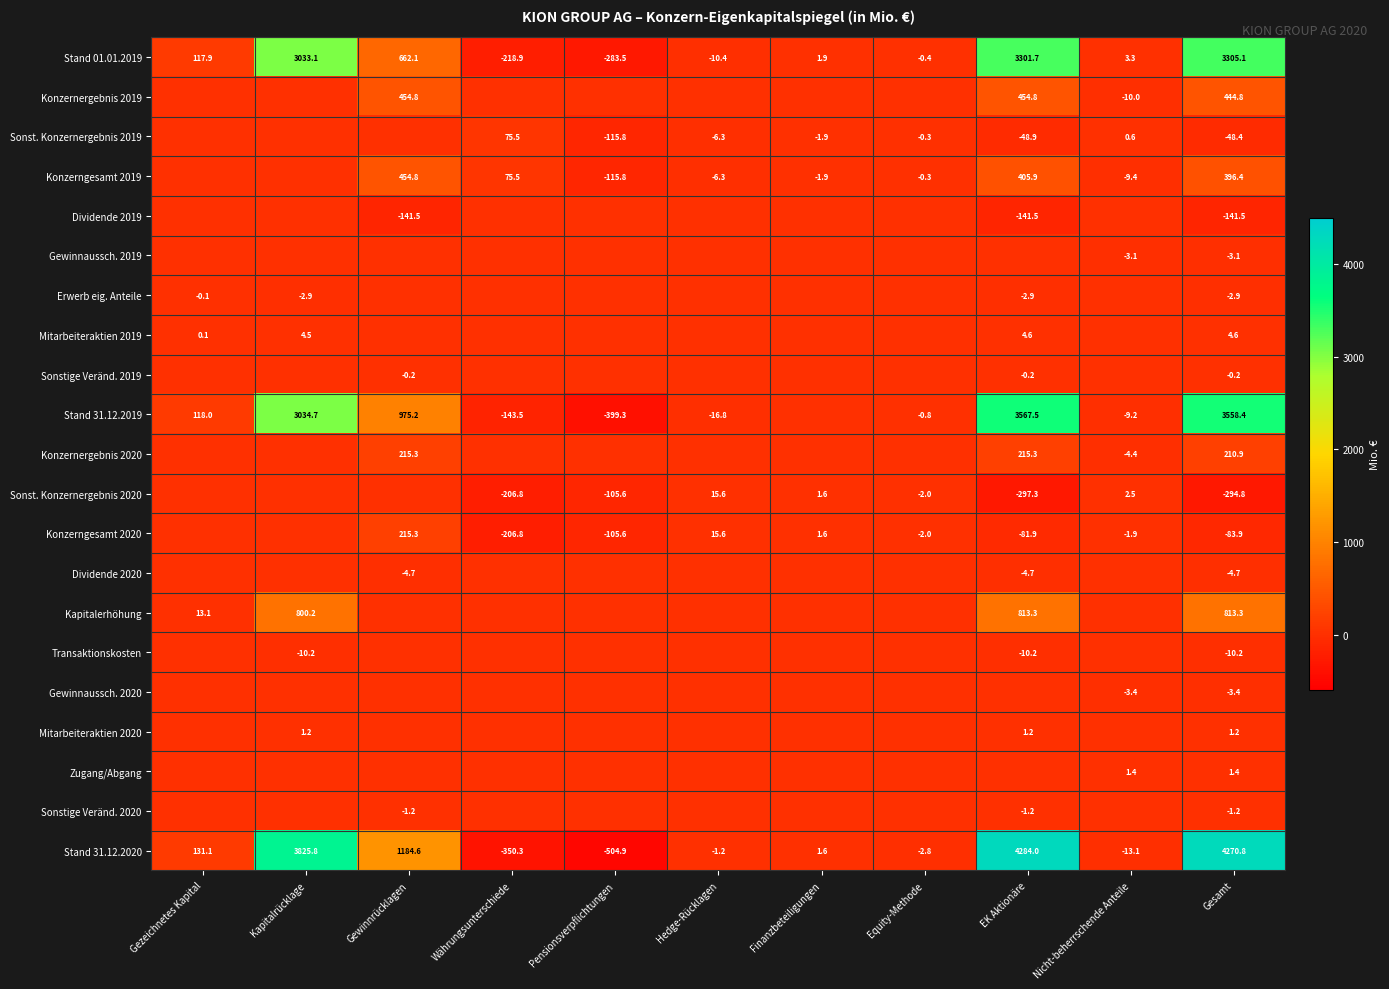

At which category is the sum across all series the highest?

EK Aktionäre